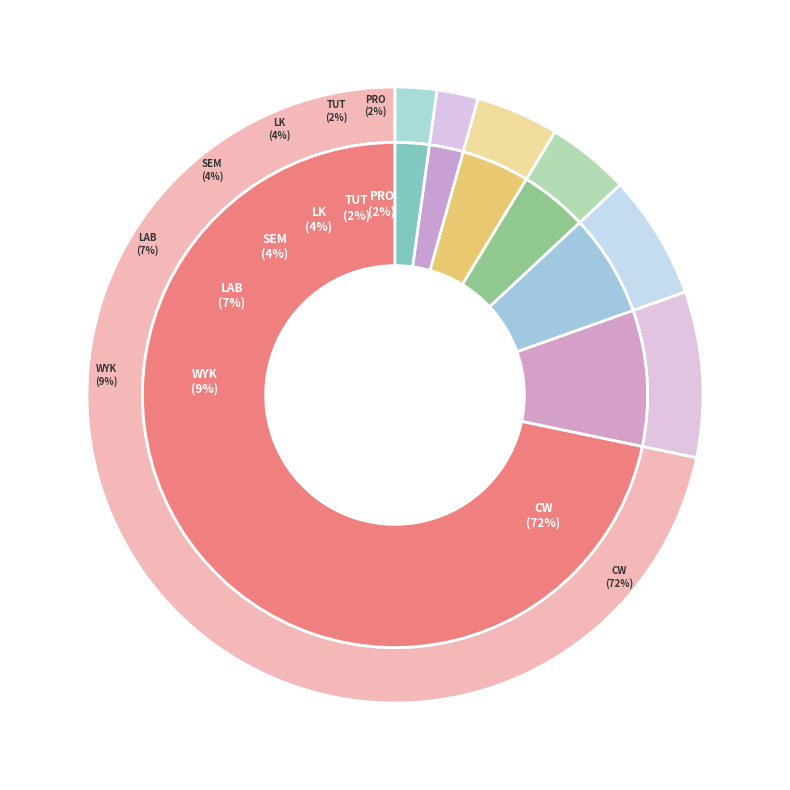

Does PONIEDZIAŁEK account for over 50% of the chart?

No